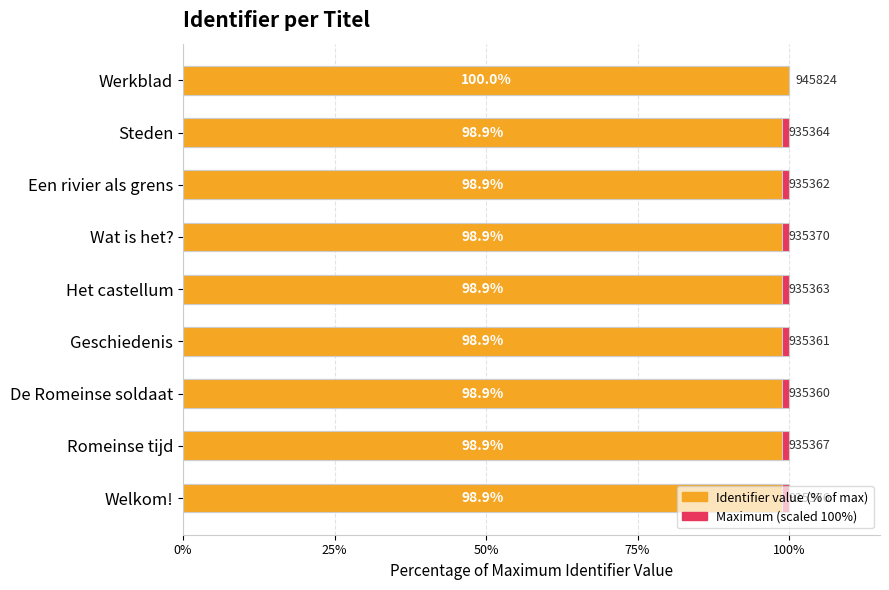

True or false: Maximum (scaled 100%) has a value of 1.0 at 25%.

False